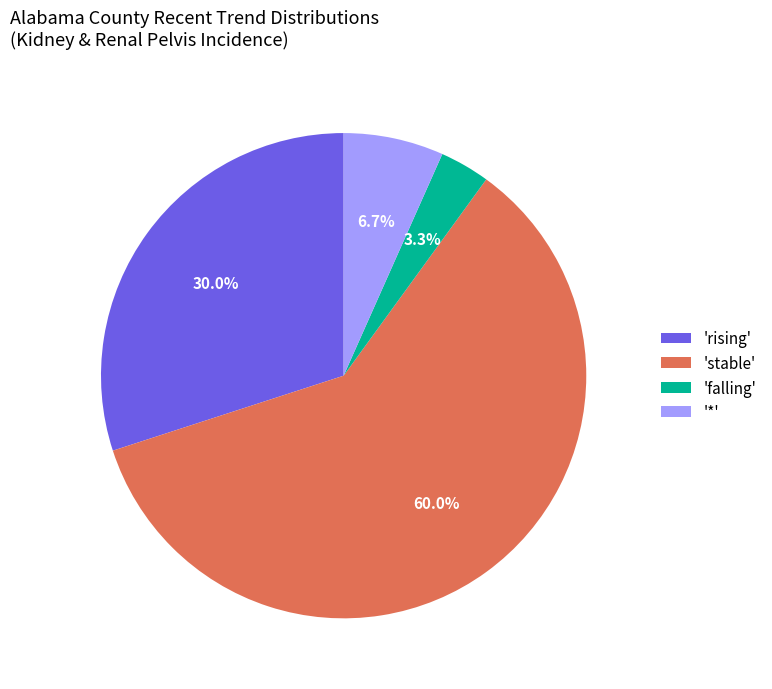

Which has a higher value, '*' or 'stable'?

'stable'